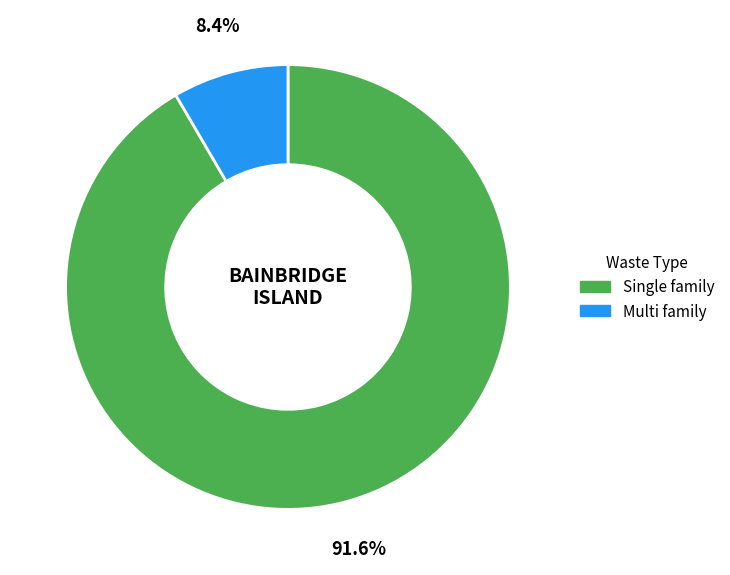

What is the ratio of the value at Single family to the value at Multi family?

10.9